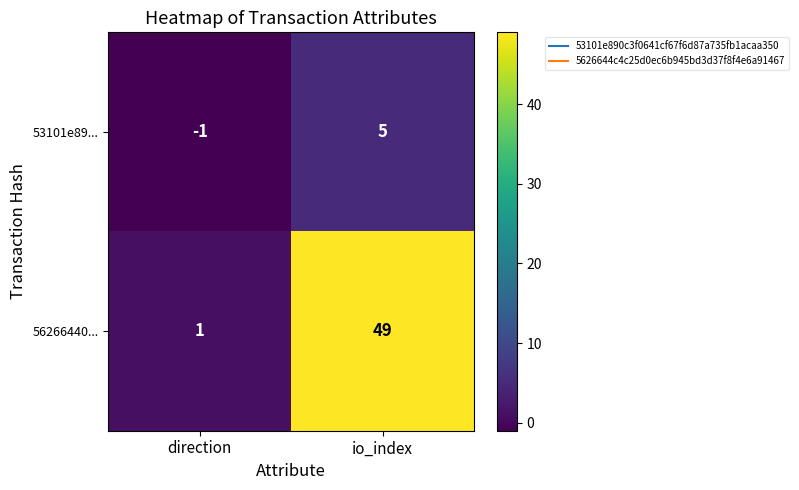

Reading left to right, list all the values displayed in this chart.

53101e89...: direction=-1	io_index=5
56266440...: direction=1	io_index=49